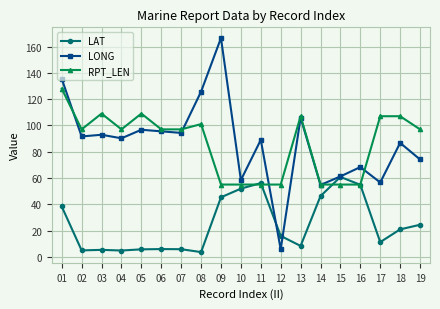

At which category does RPT_LEN reach its first local peak?

03